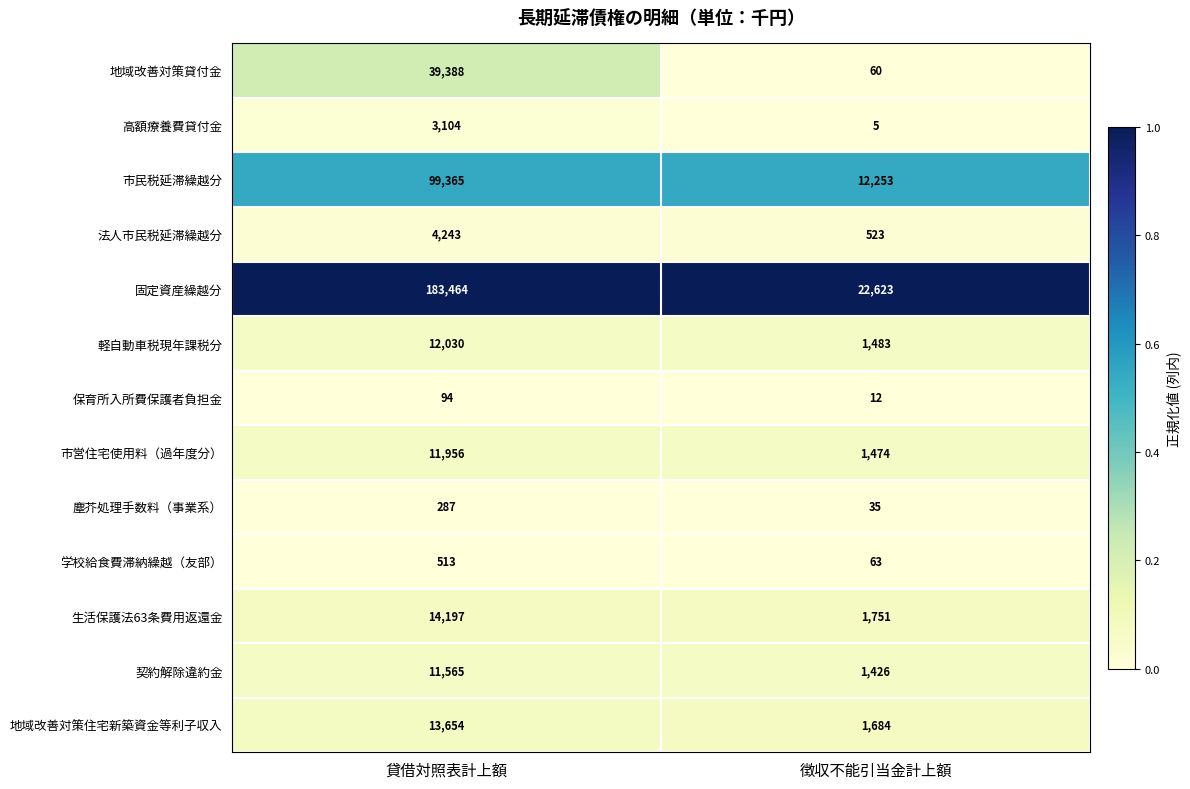

The value of 地域改善対策貸付金 at 貸借対照表計上額 is 39388. True or false?

True